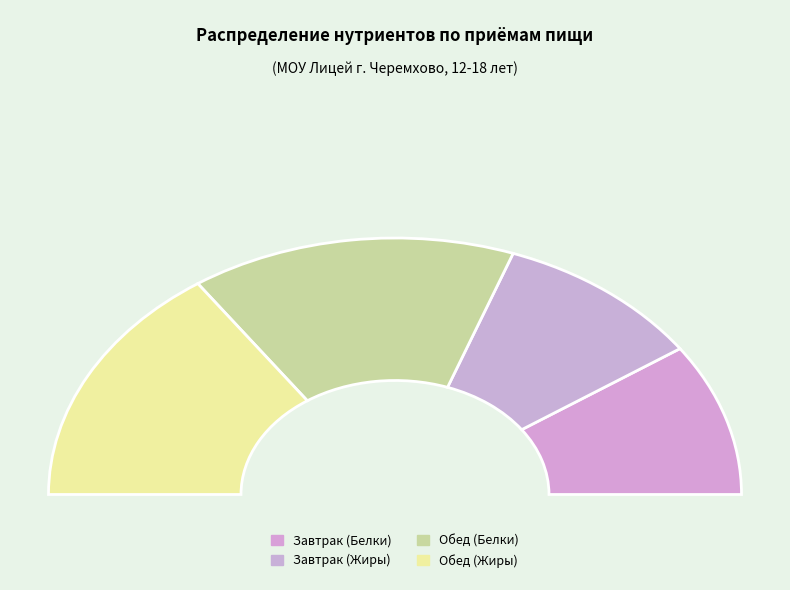

What is the change in value from Завтрак Жиры to Обед Жиры?

+10.4